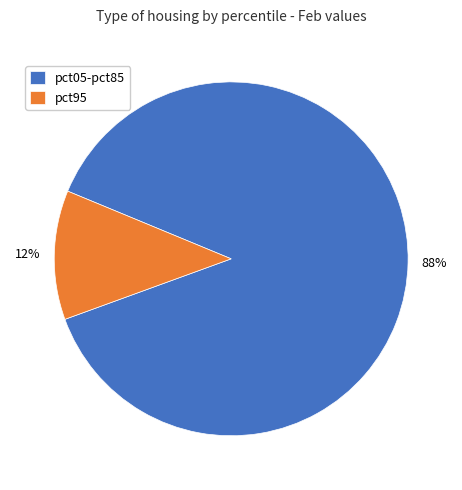

Between pct95 and pct05-pct85, which is larger?

pct05-pct85